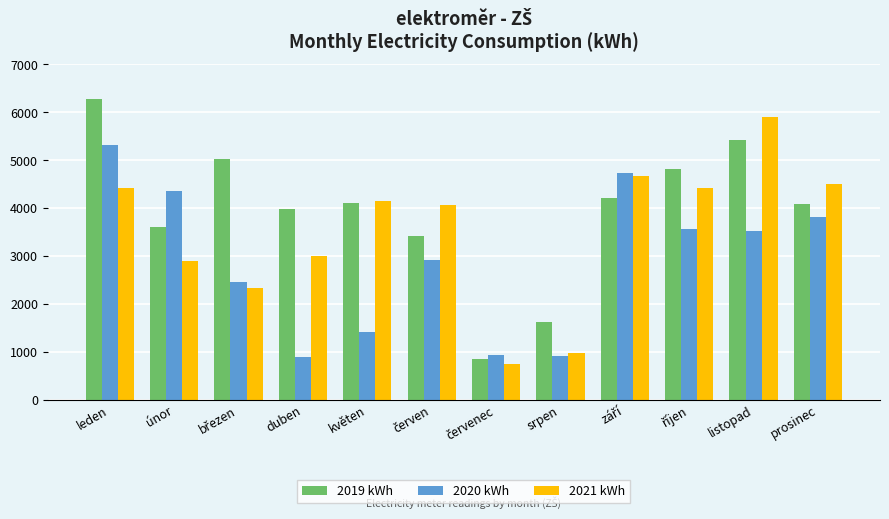

Which series has the largest total across all categories?

2019 kWh